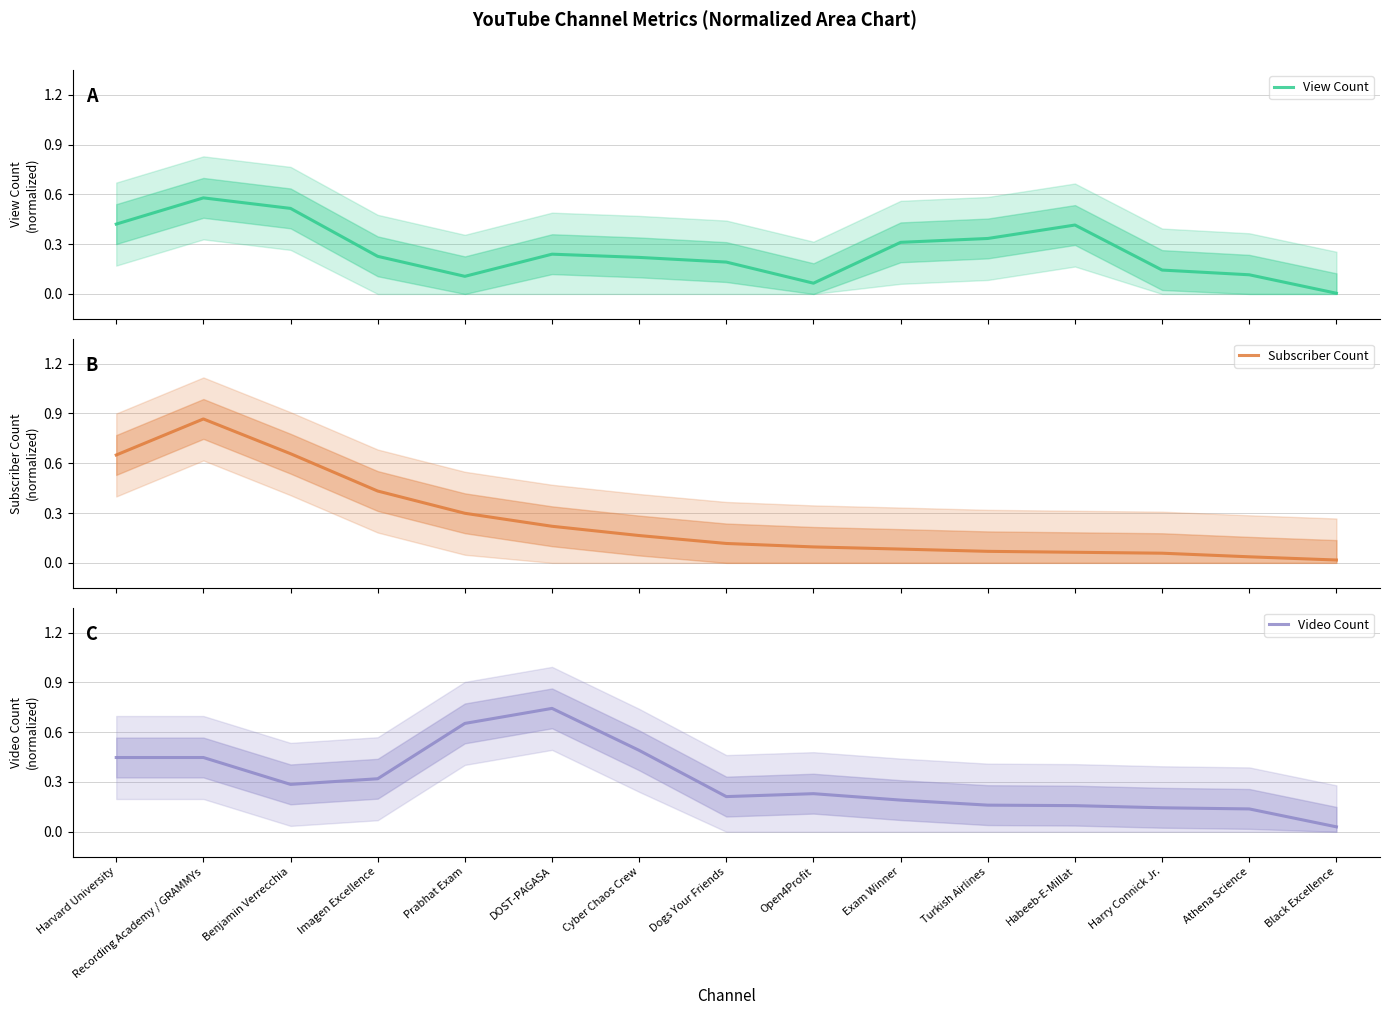

Which series has the largest range (max minus min)?

Subscriber Count